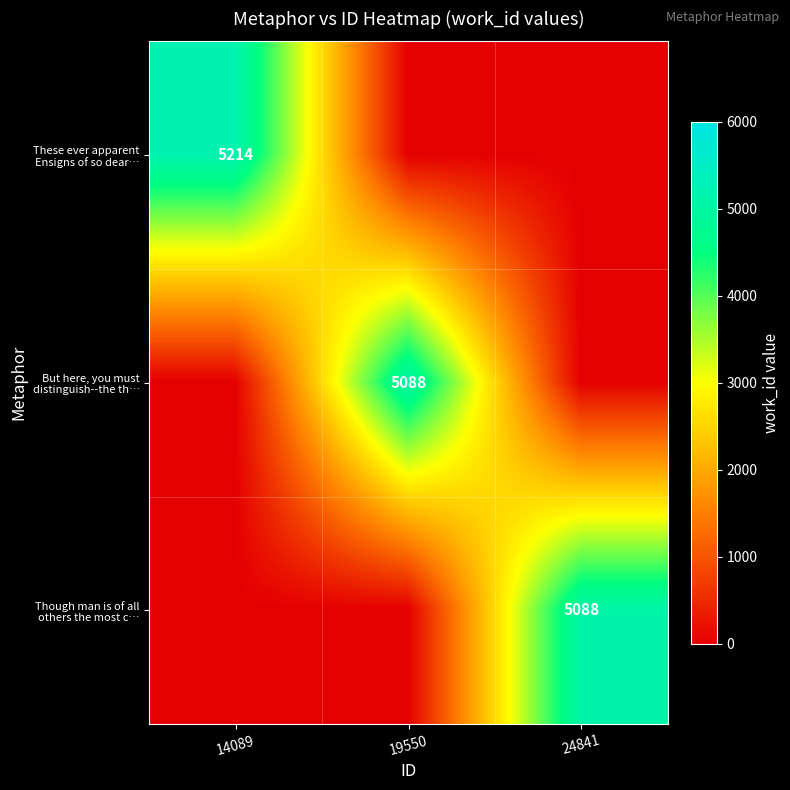

Which label corresponds to the largest value in the chart?

14089